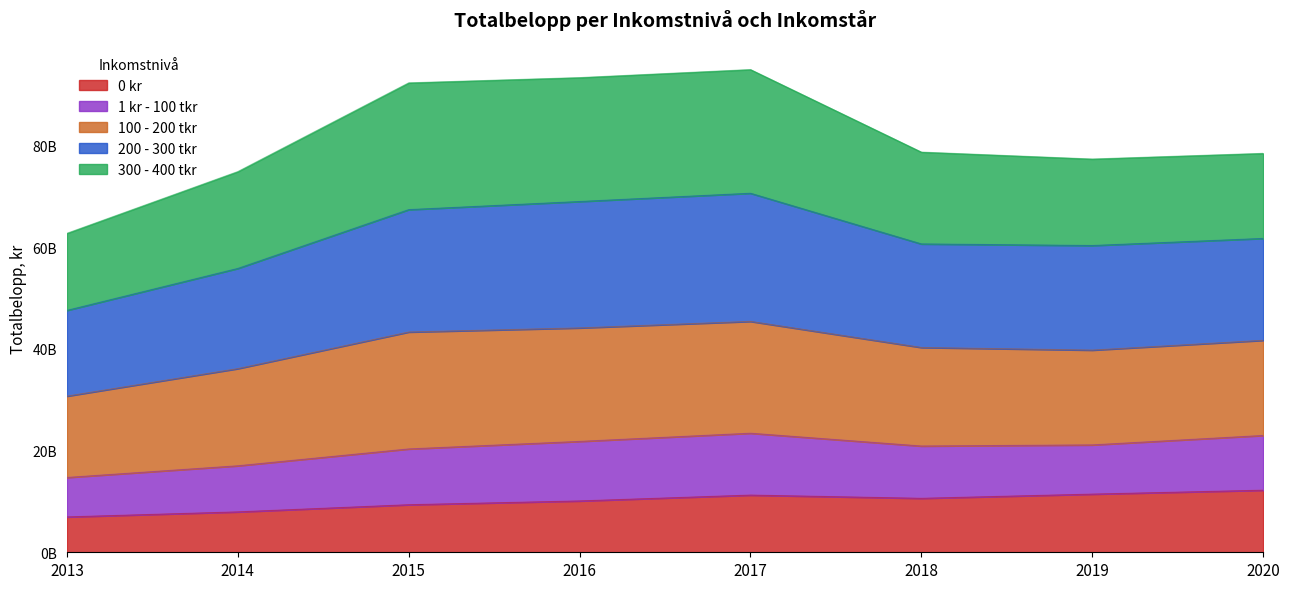

Does the chart display data point markers on the line(s)?

No